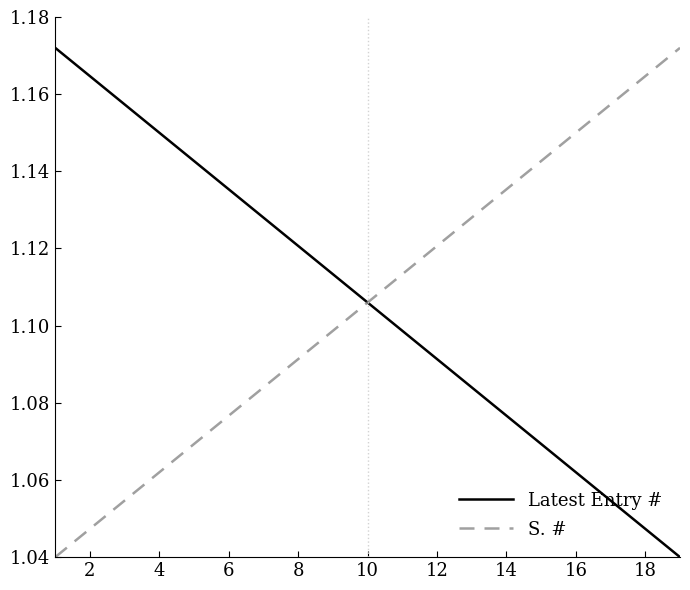

Is it true that S. # equals 0.6 at 8?

False